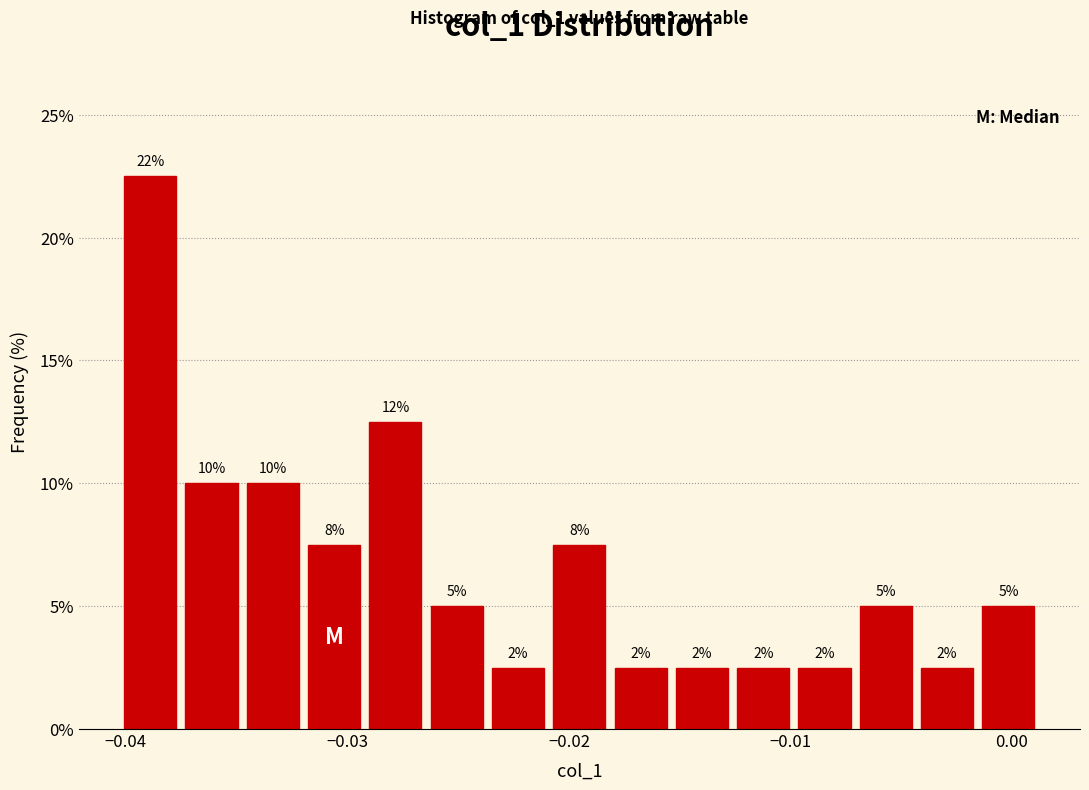

Around what value on the x-axis is the tallest bar? Give the approximate position of its centre, as read against the axis.

-0.039